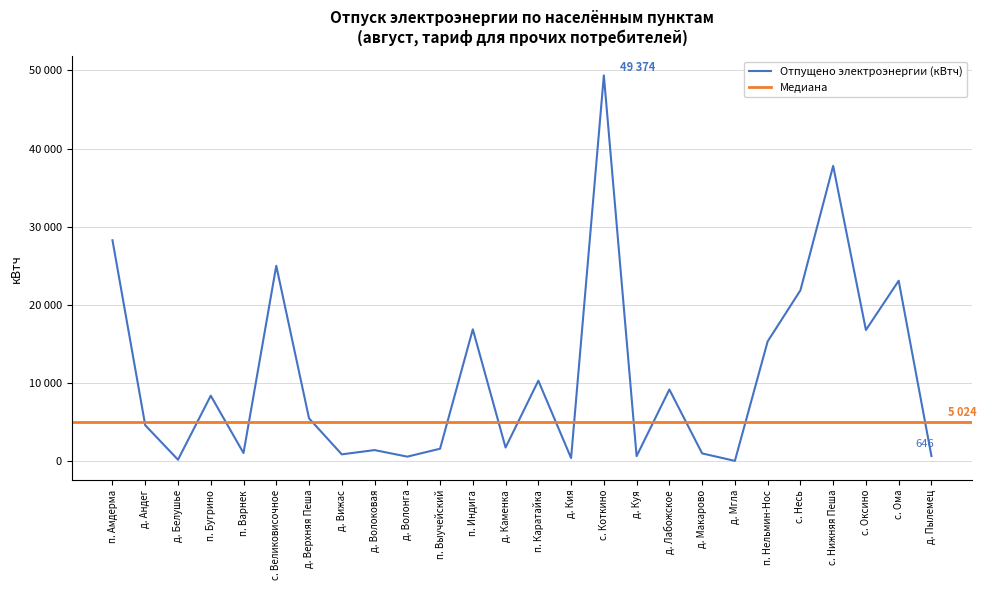

Is it true that the value at п. Выучейский is 2080?

False